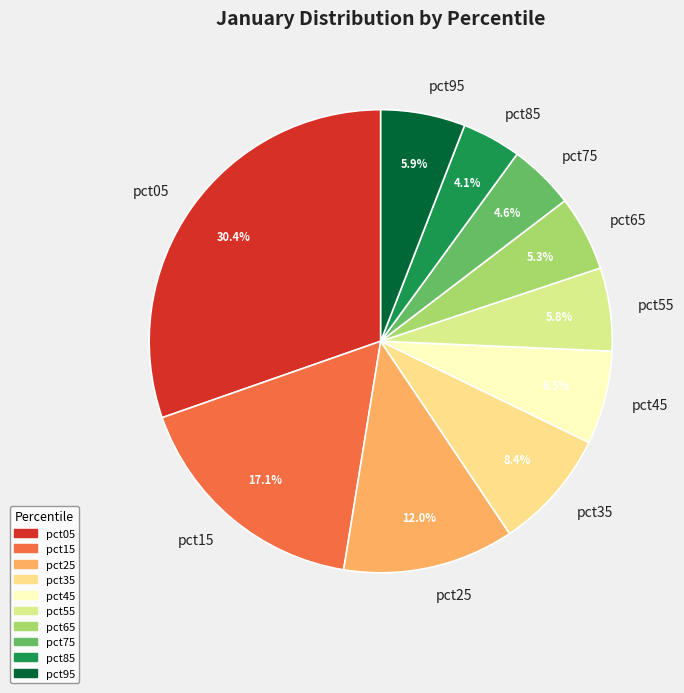

Does pct25 represent more than half of the total?

No